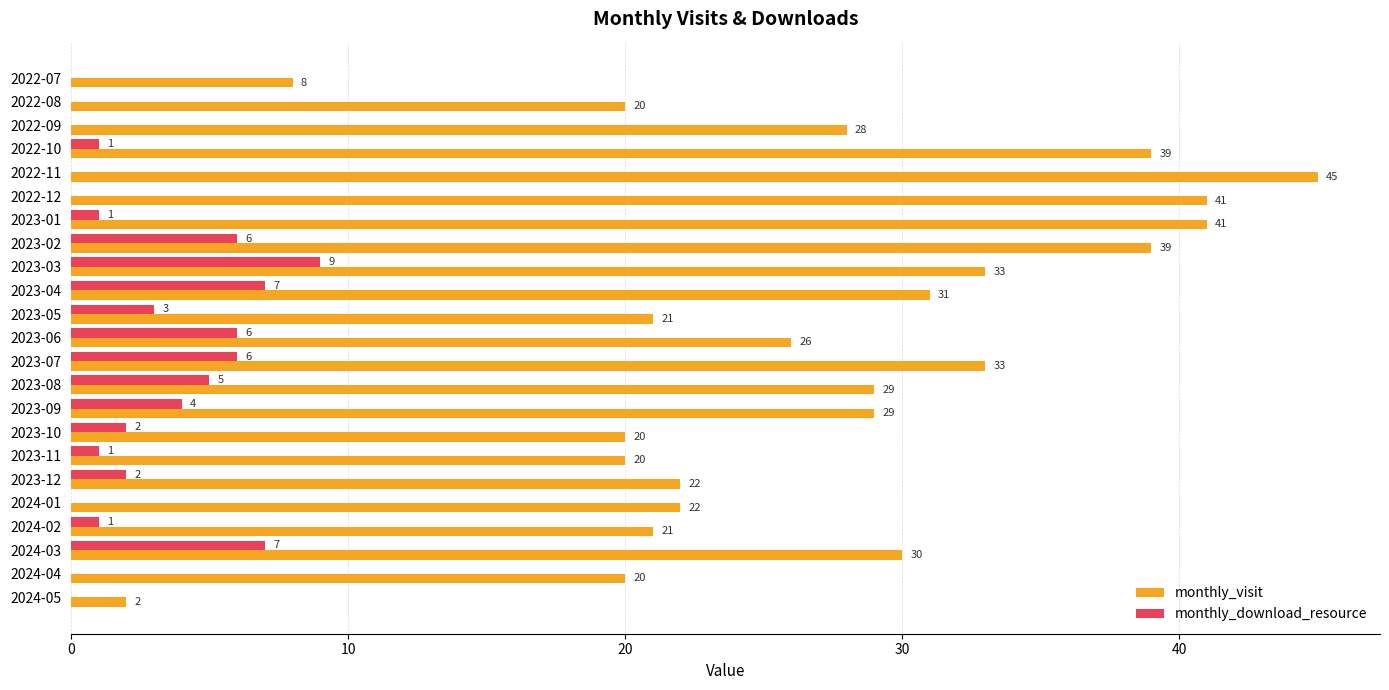

Between 2022-11 and 2023-05, which series saw the biggest shift?

monthly_visit